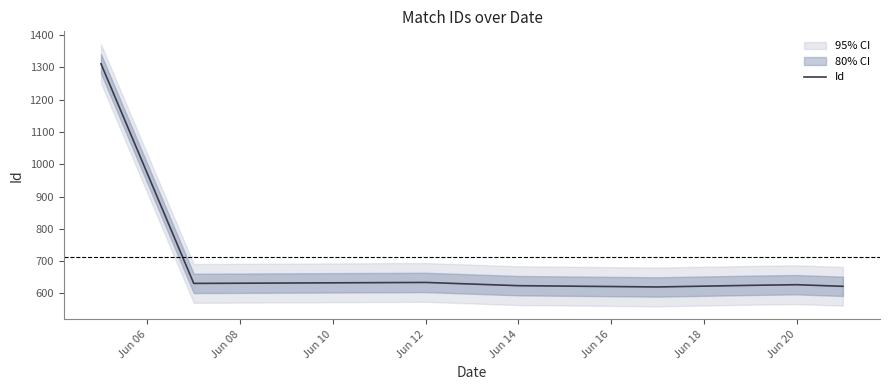

At which label is Id closest to 965?

Jun 12